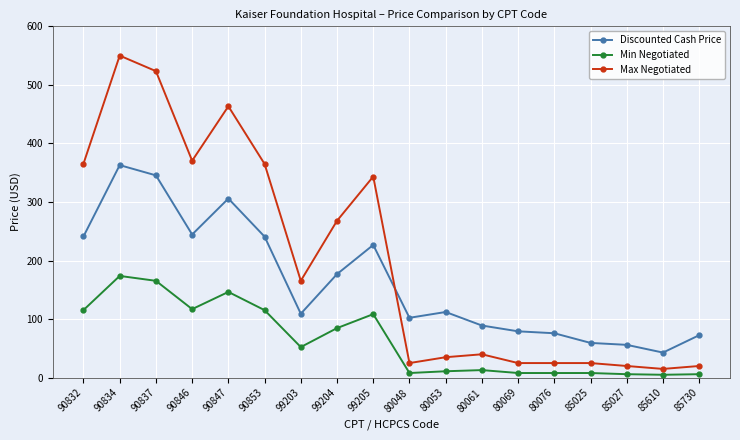

Read the Max Negotiated value at 90847.

463.5